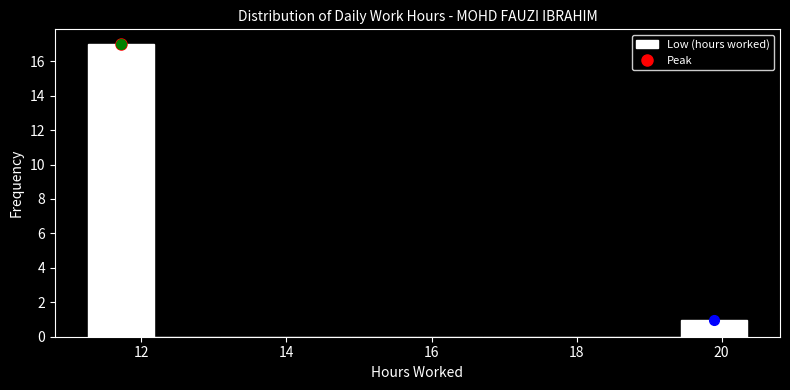

Reading left to right, transcribe this chart: for each bar, give the range it covers on the x-axis and its height. Neither the bar edges nor the heights are printed on the chart, so give them approximately, as read against the axes.

11.2 to 12.2: 17
12.2 to 13.0: 0
13.0 to 14.0: 0
14.0 to 14.8: 0
14.8 to 15.8: 0
15.8 to 16.8: 0
16.8 to 17.6: 0
17.6 to 18.6: 0
18.6 to 19.4: 0
19.4 to 20.4: 1